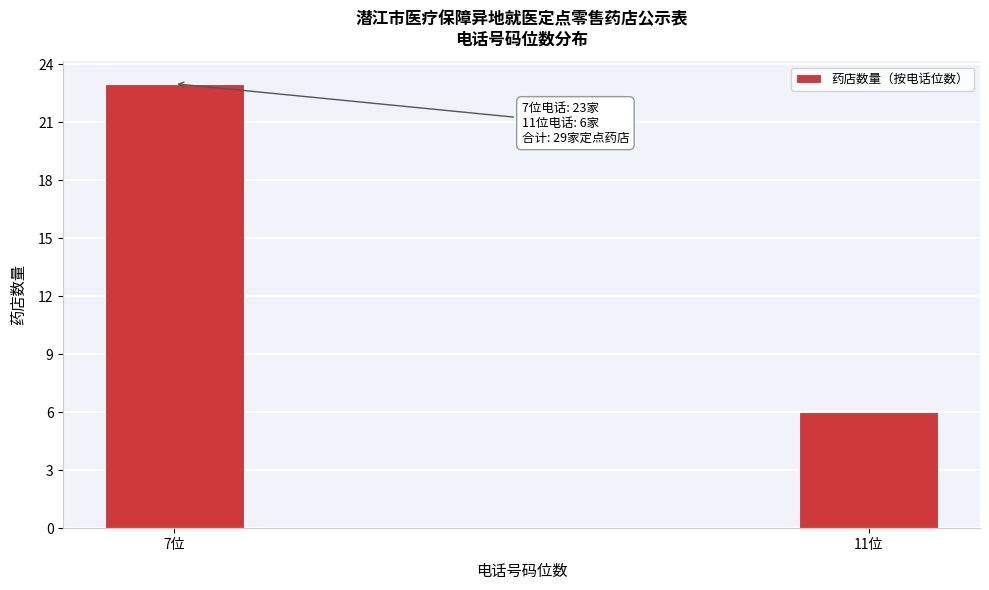

Reading right to left, list all the values displayed in this chart.

6	23